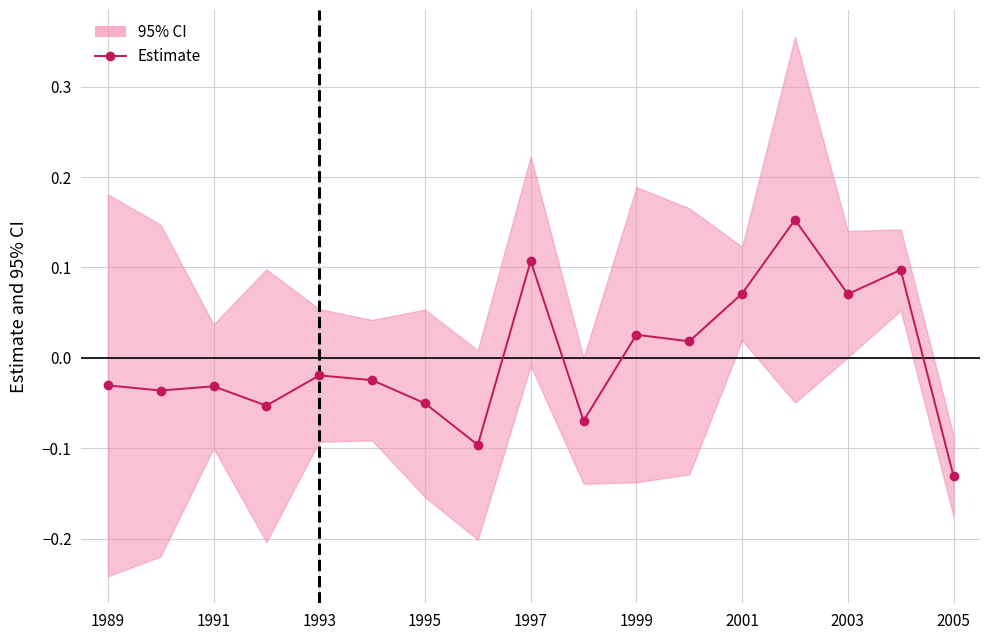

How many lines are shown in the chart?

1